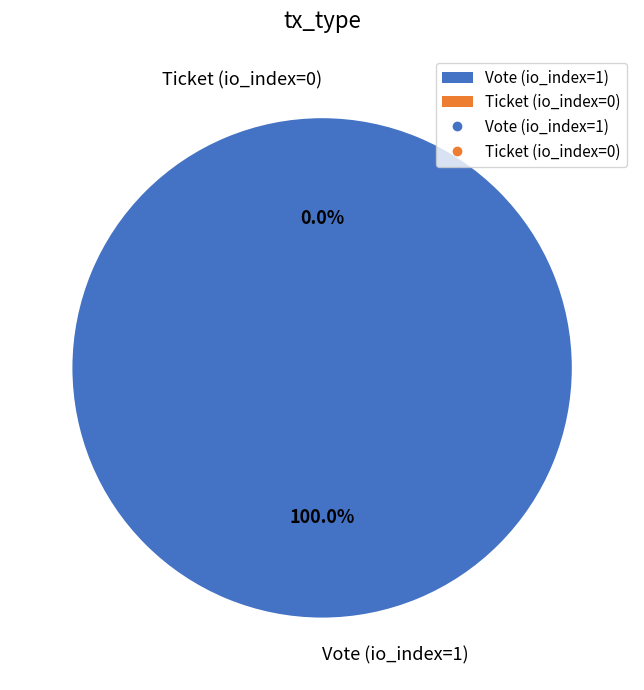

Rank the categories by value from highest to lowest.

Vote (io_index=1), Ticket (io_index=0)